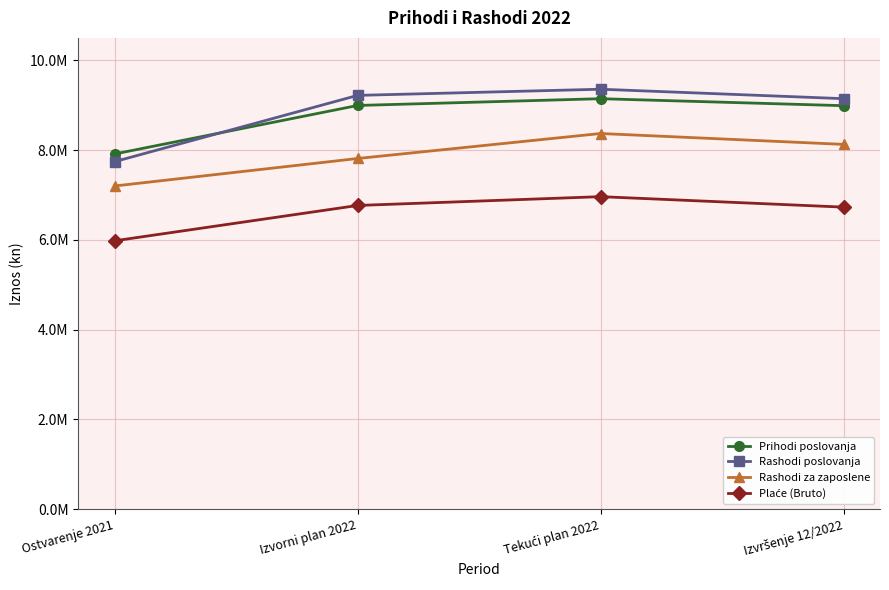

What is the maximum value shown in the chart?

9356533.2